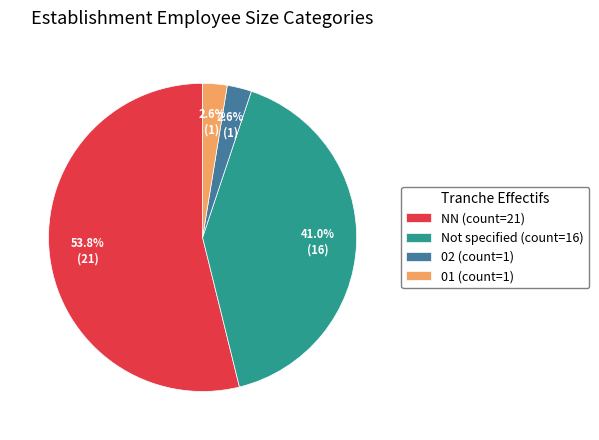

To the nearest percent, what is the difference between the largest and smallest slice percentages?

51%